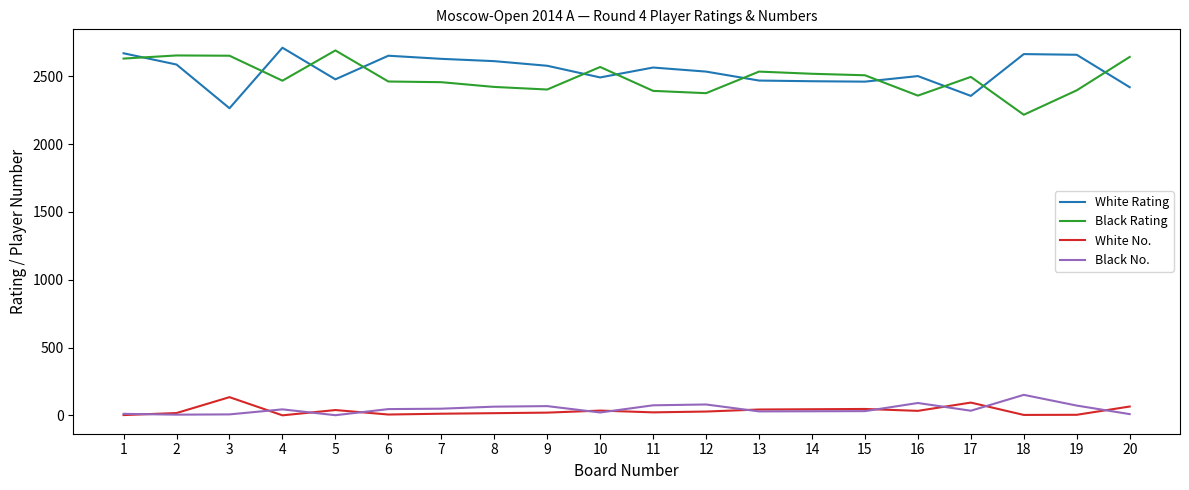

What is the spread (max minus min) of values at 16?

2467